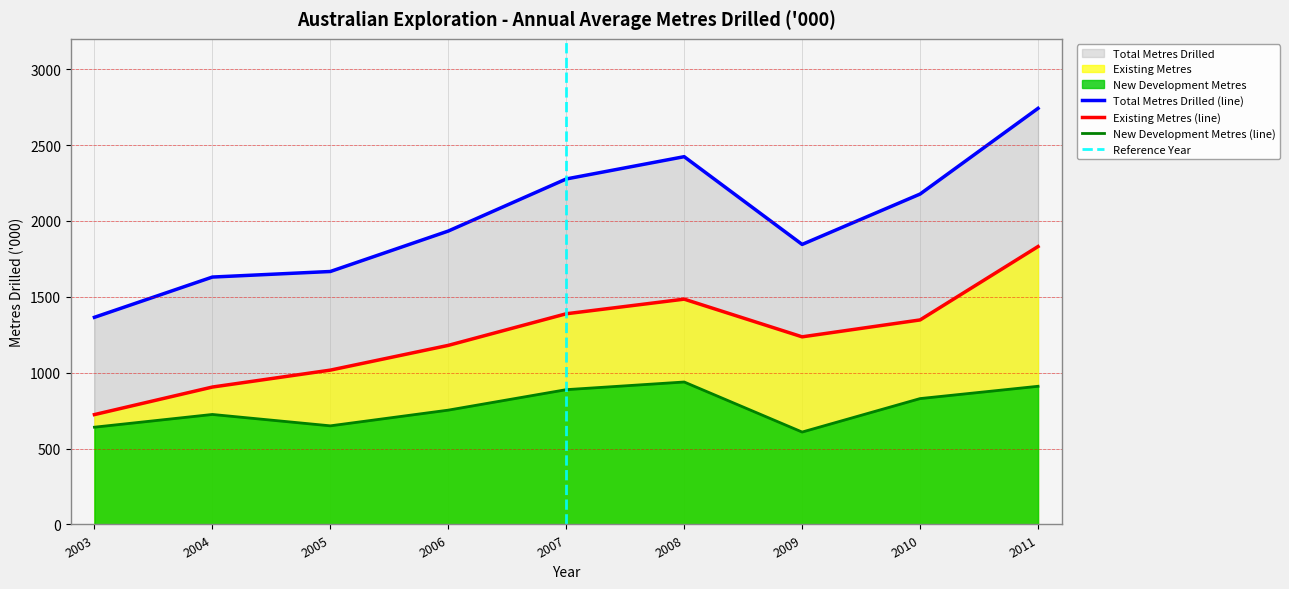

How many data points in Total Metres Drilled are less than 1933?

4